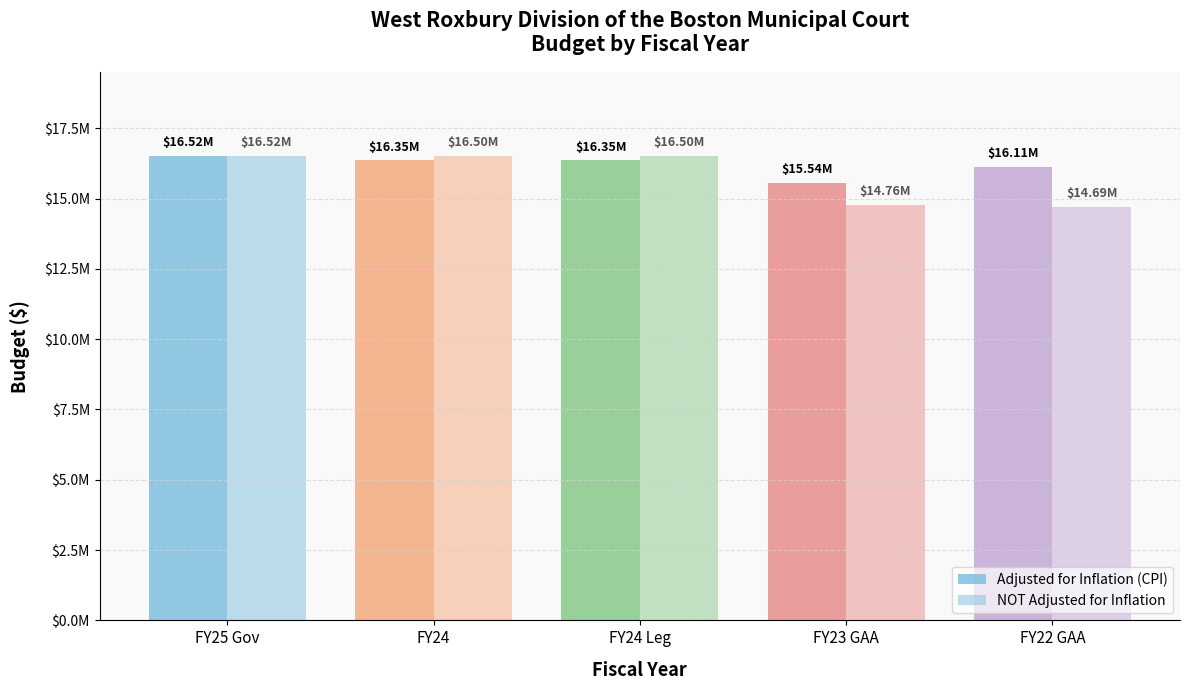

Reading right to left, extract all data points from this chart.

Adjusted for Inflation (CPI): FY22 GAA=16114374	FY23 GAA=15543437	FY24 Leg=16353237	FY24=16353237	FY25 Gov=16517797
NOT Adjusted for Inflation: FY22 GAA=14687359	FY23 GAA=14758440	FY24 Leg=16497805	FY24=16497805	FY25 Gov=16517797